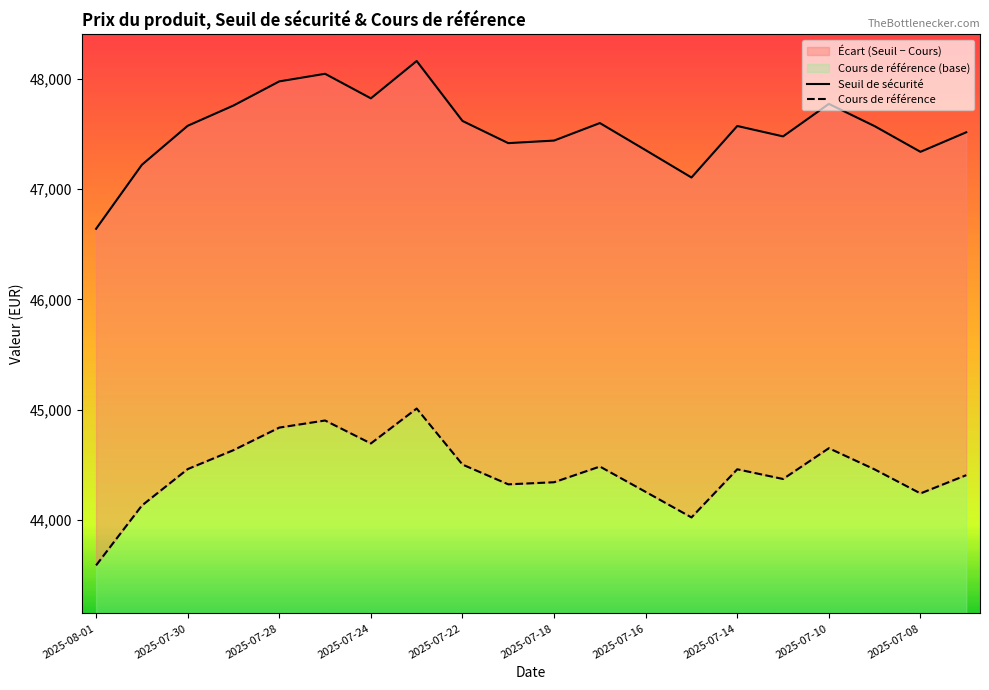

What is the spread (max minus min) of values at 2025-07-14?

3150.7